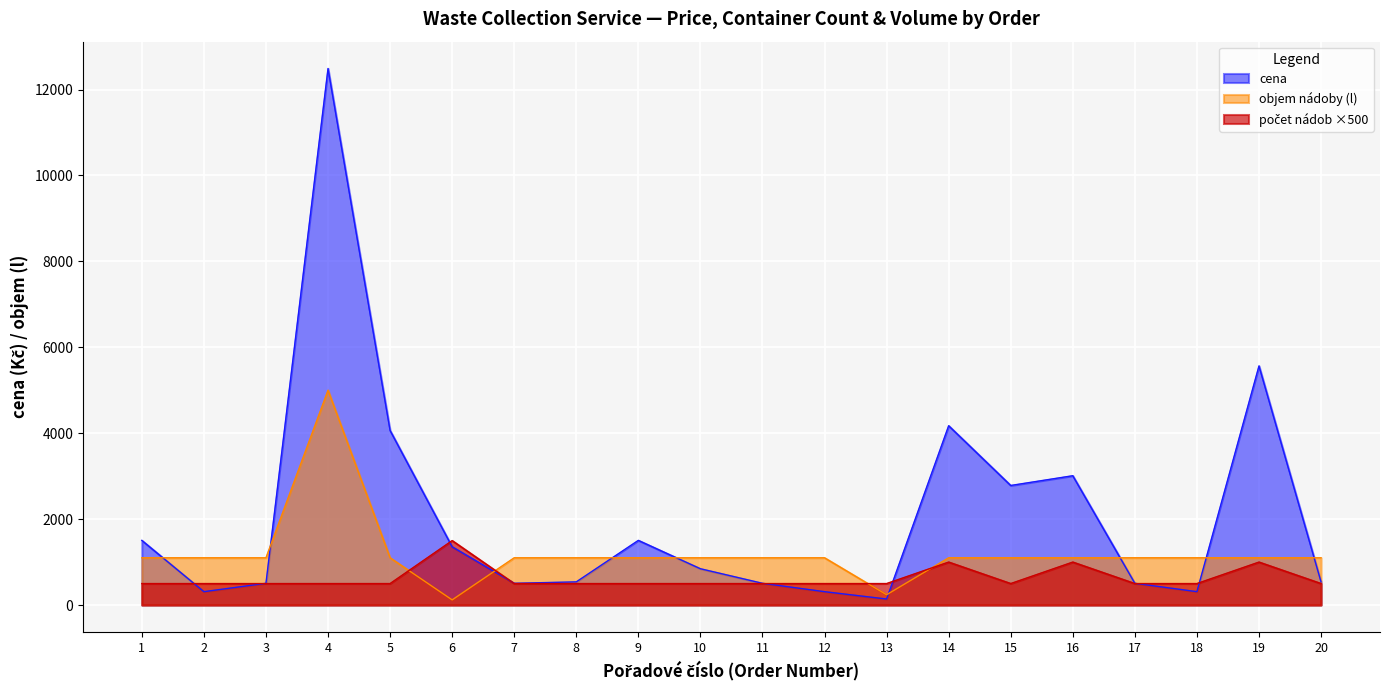

Rank the series by their average value, from highest to lowest.

cena, objem_nadoby, pocet_nadob